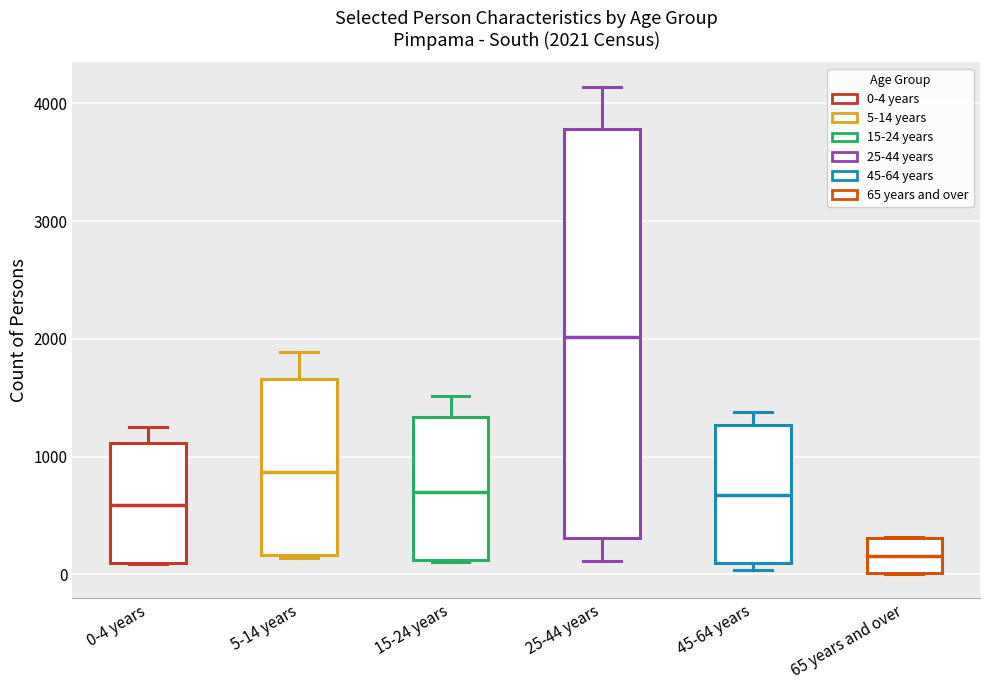

Which box has the highest median line?

25-44 years